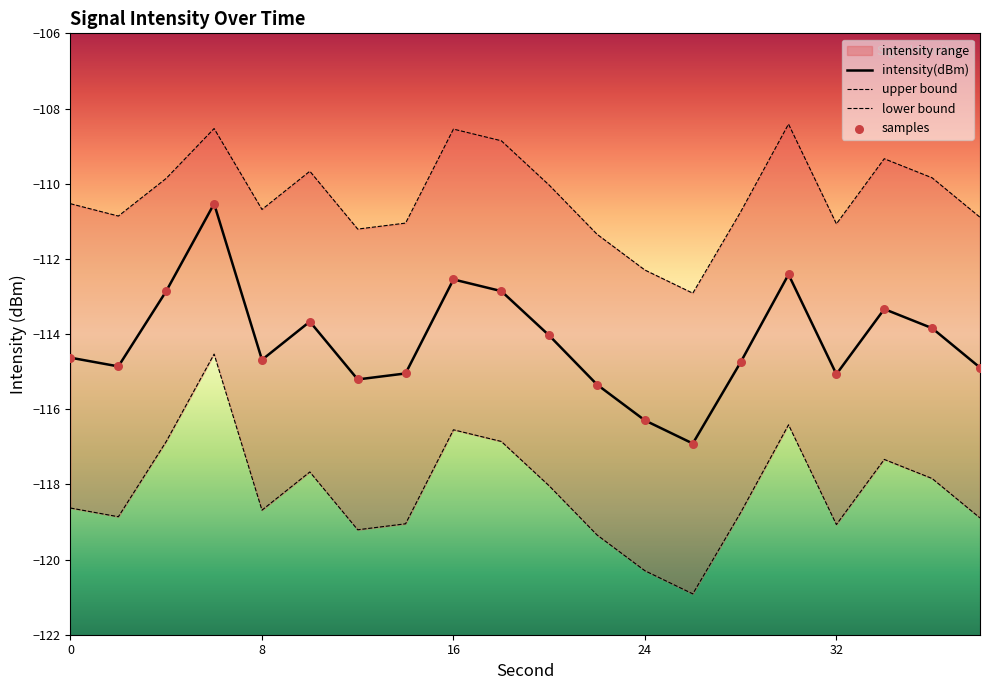

Which series has the largest Y range (max minus min)?

intensity(dBm)